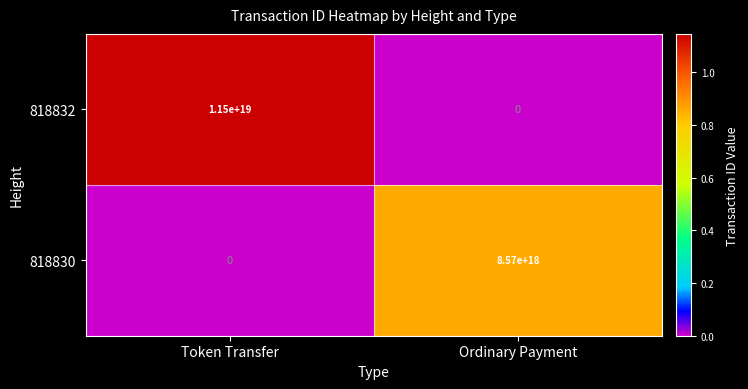

Rank the series at Token Transfer from lowest to highest value.

818830, 818832